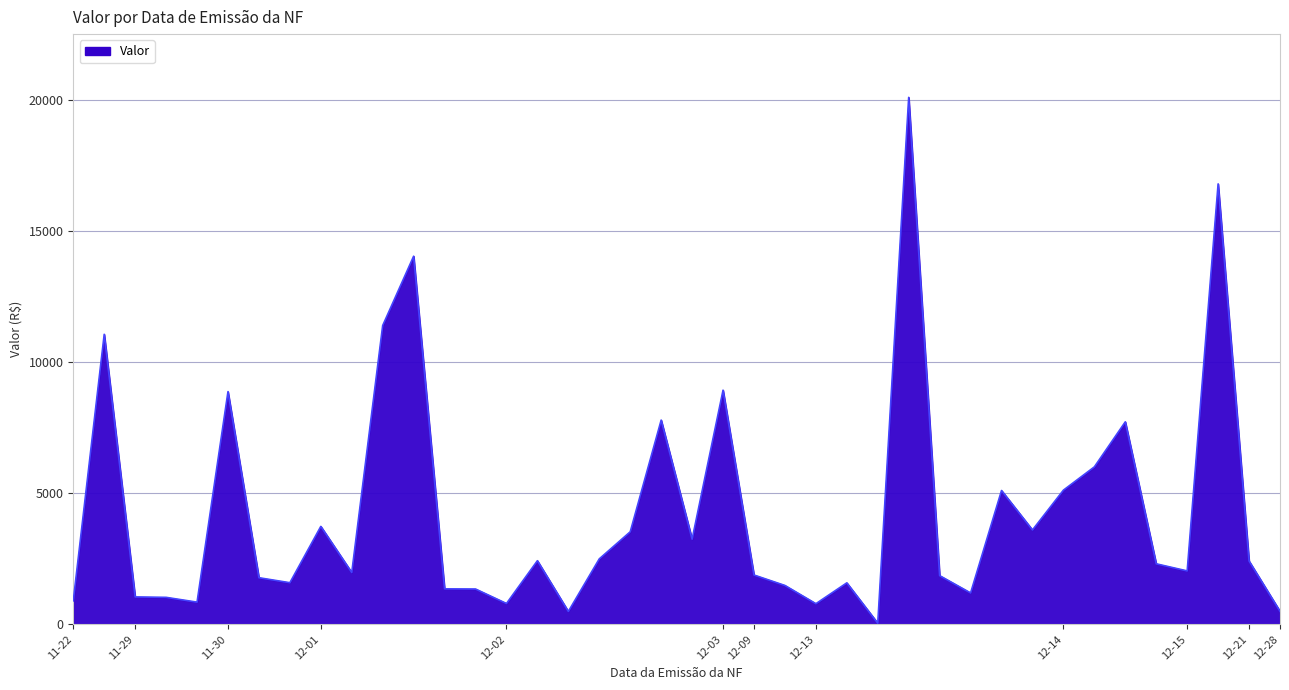

What is the difference between the maximum and minimum values?

20053.8